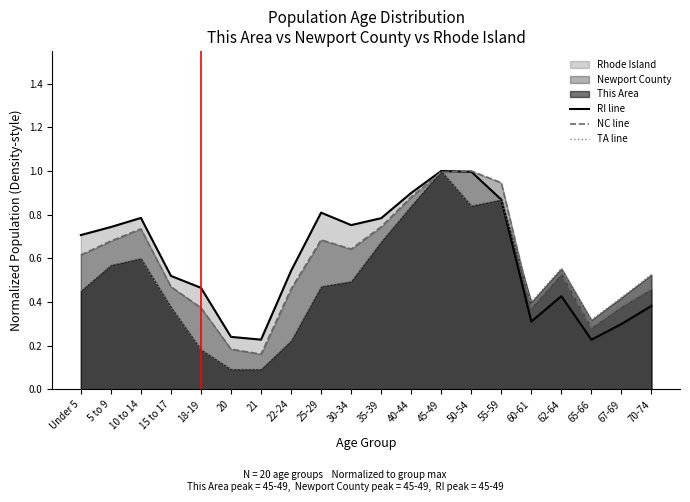

True or false: NC line has a value of 0.2 at 20.

True